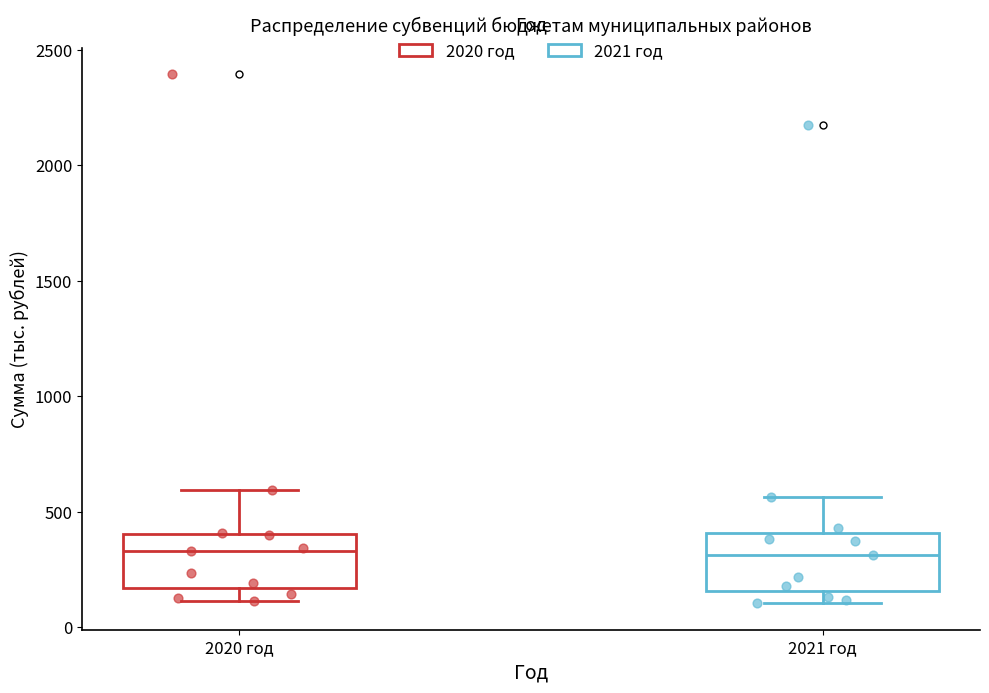

Where is the lower edge of the box for 2021 год on the y-axis? The values are not printed on the chart, so give them approximately, as read against the axis.

150